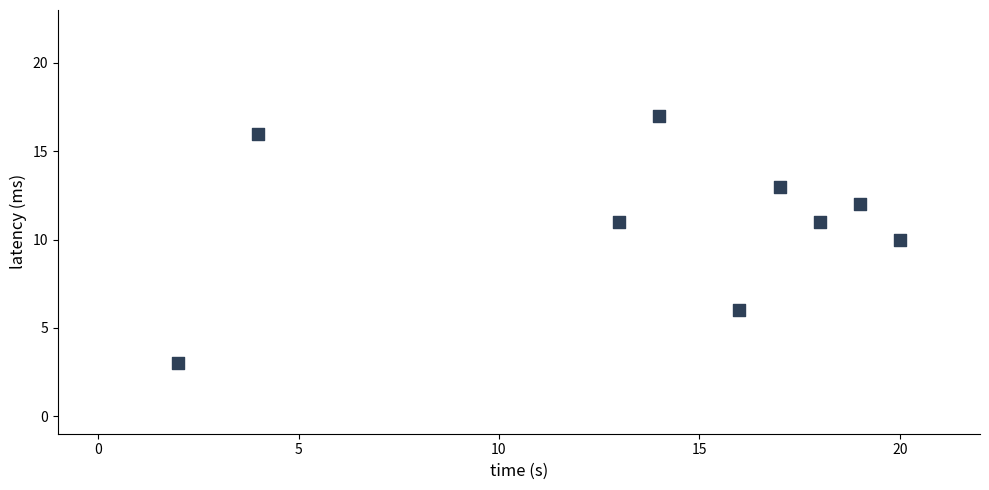

What is the range of Y values (max minus min)?

14